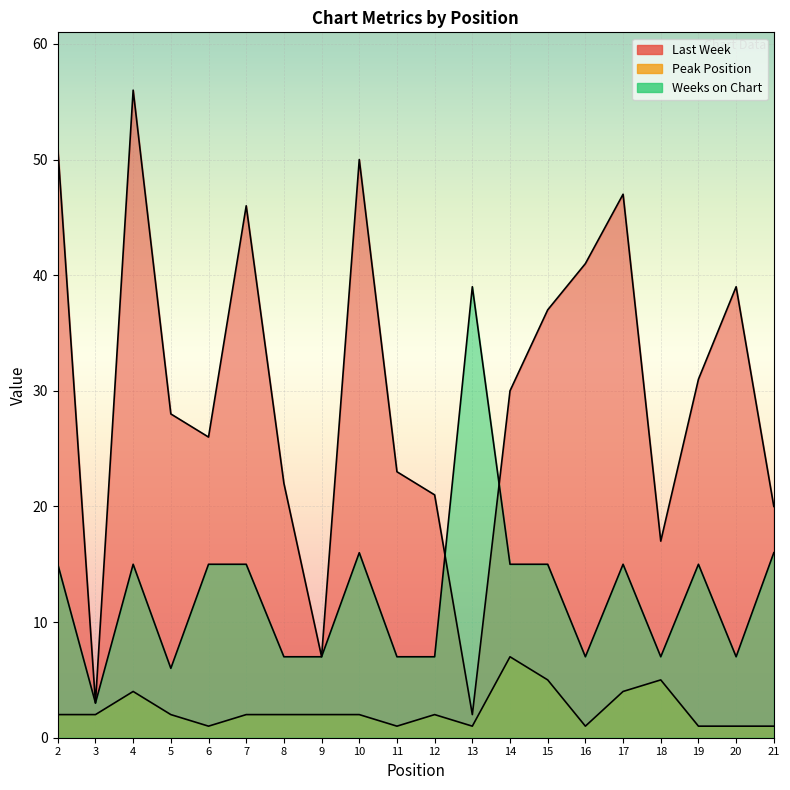

Where is Weeks on Chart nearest to the value 21?

10